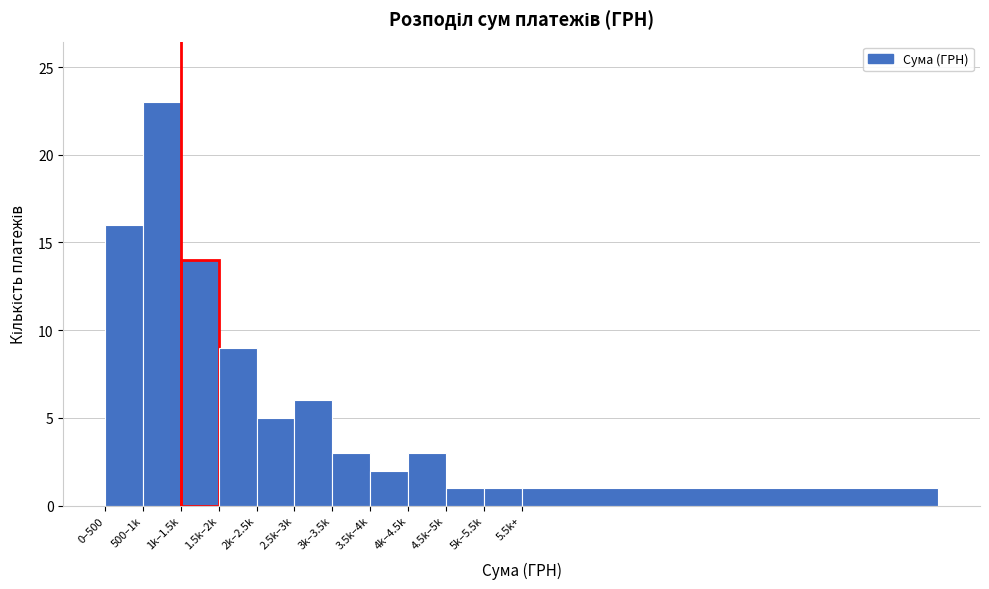

Reading left to right, extract all data points from this chart.

16	23	14	9	5	6	3	2	3	1	1	1